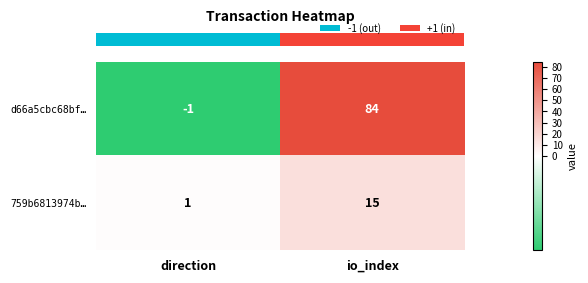

At which category does the chart reach its peak across all series?

io_index